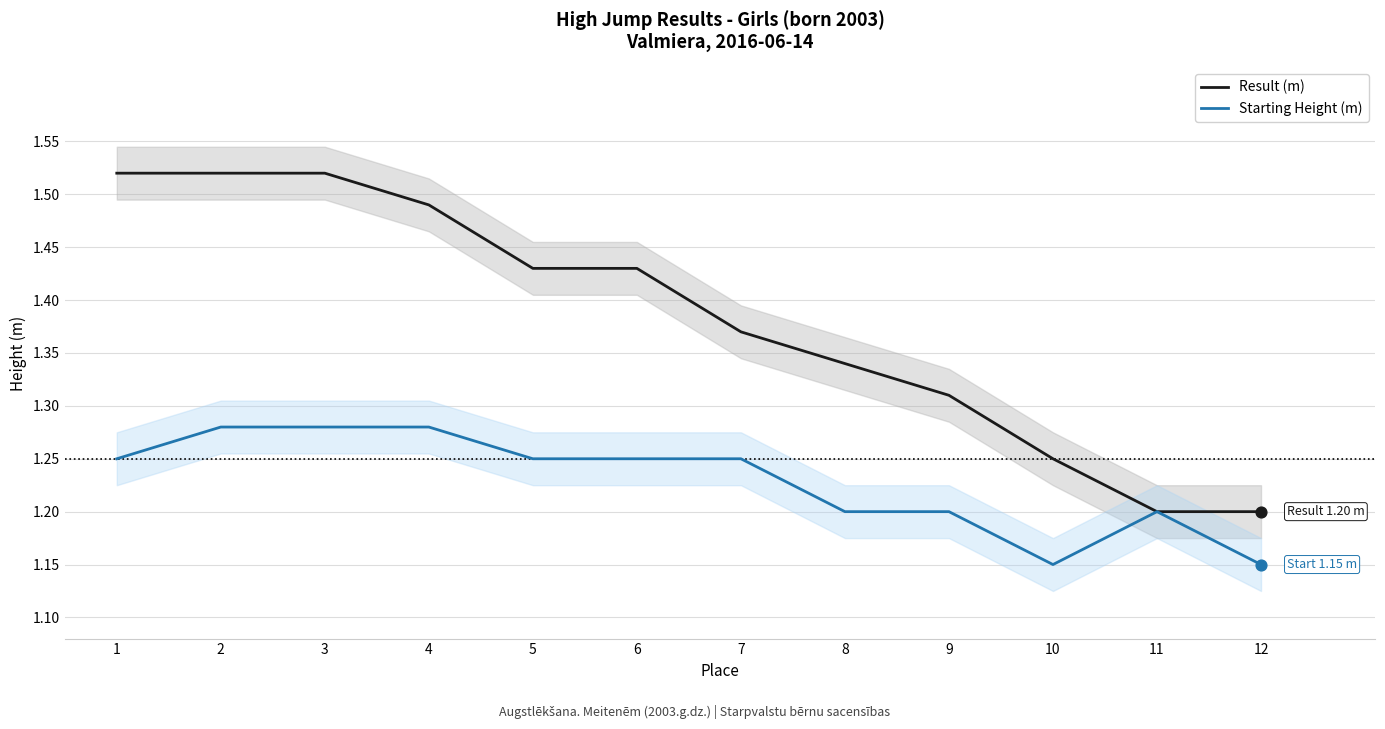

Which series has the widest spread of Y values?

Result (m)